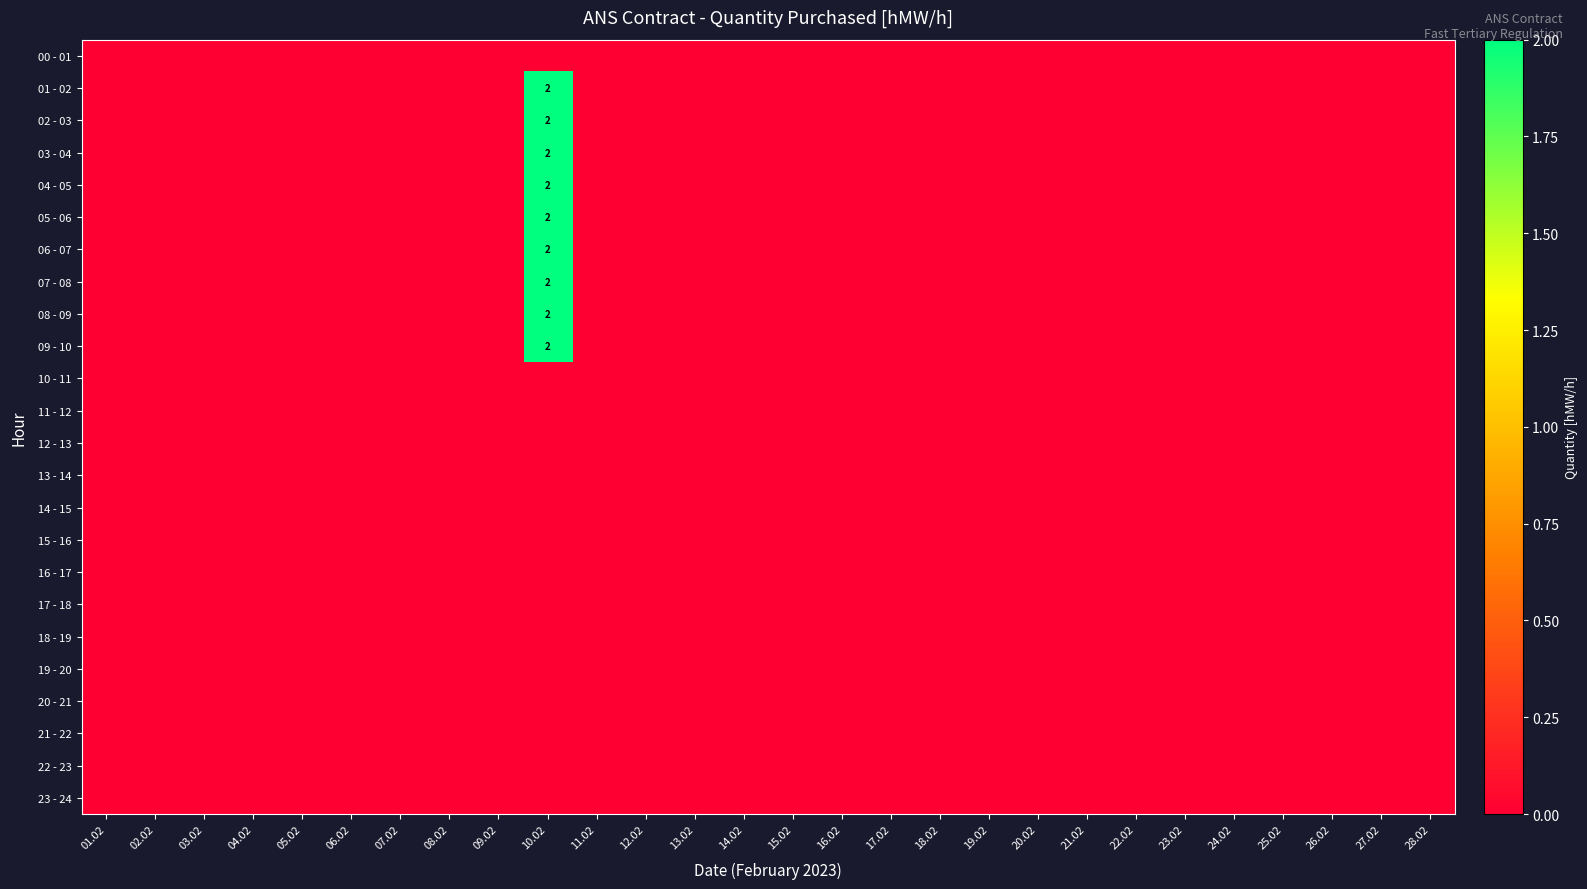

Is it true that 19 - 20 equals 0 at 21.02?

True